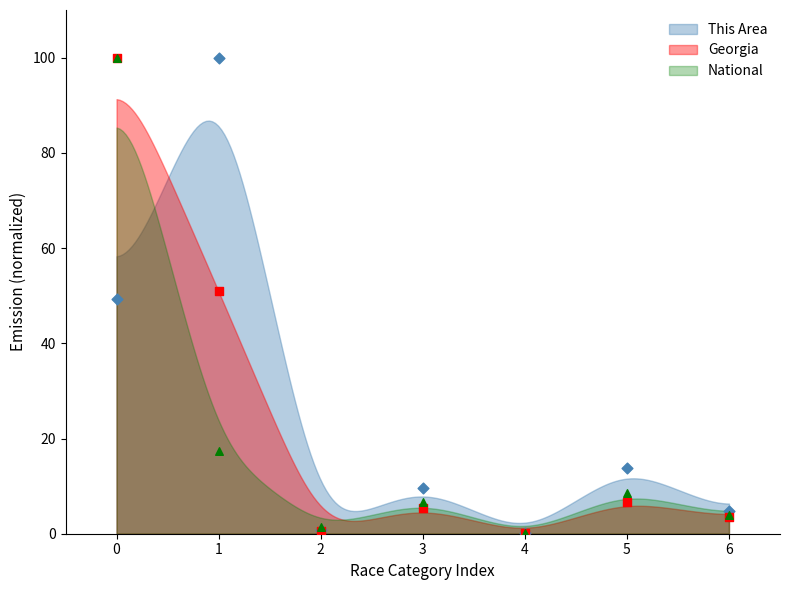

At how many categories does at least one series exceed 21?

2